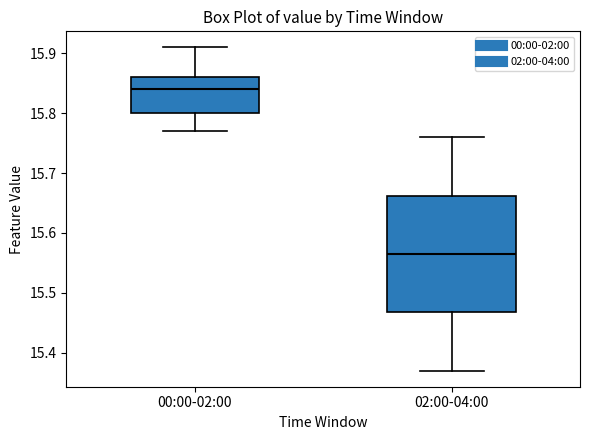

Reading left to right, transcribe this box plot: for each box, give where its median line is, the range the box spans, and where its two whiskers end, as read against the y-axis. The values are not printed on the chart, so give them approximately, as read against the axis.

00:00-02:00: median 15.84, box 15.80 to 15.86, whiskers 15.77 to 15.91
02:00-04:00: median 15.57, box 15.47 to 15.66, whiskers 15.37 to 15.76